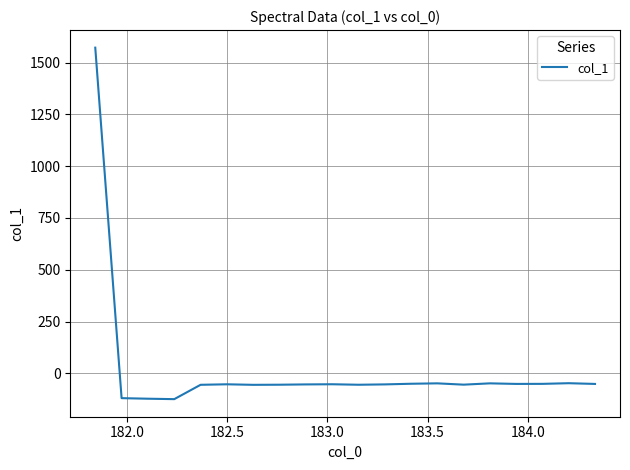

True or false: there are more than 2 points higher than both neighbors.

True